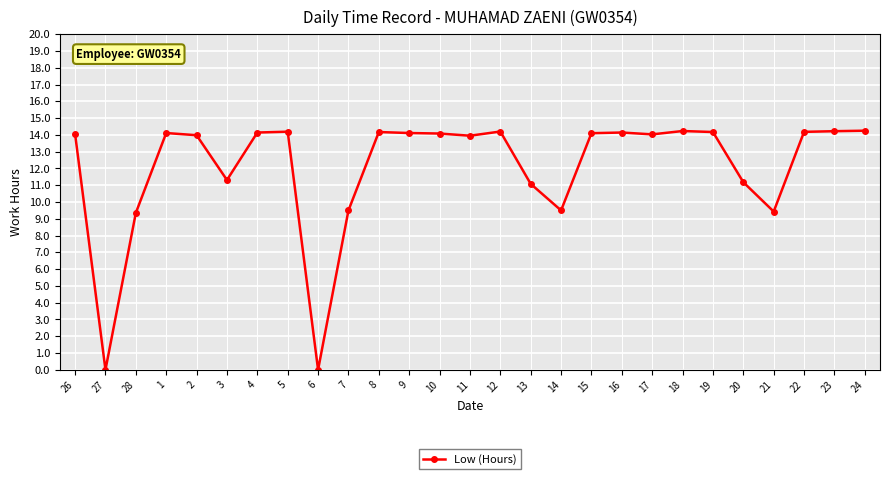

Is it true that the value at 17 is 23.8?

False